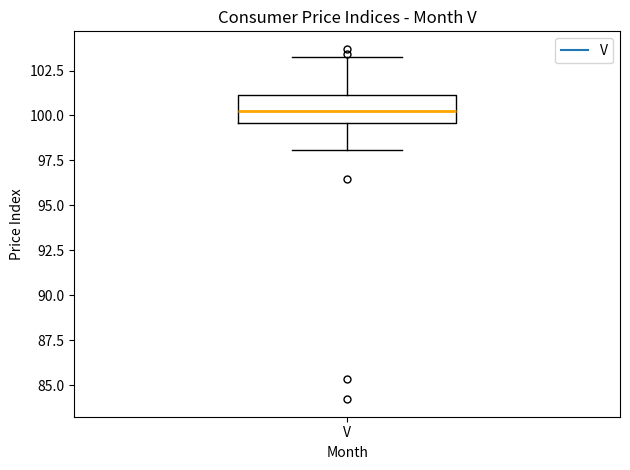

Read this box plot against the y-axis: the position of the median line, the range covered by the box, and the ends of both whiskers. The values are not printed on the chart, so give them approximately, as read against the axis.

median 100.5, box 99.5 to 101.0, whiskers 98.0 to 103.5